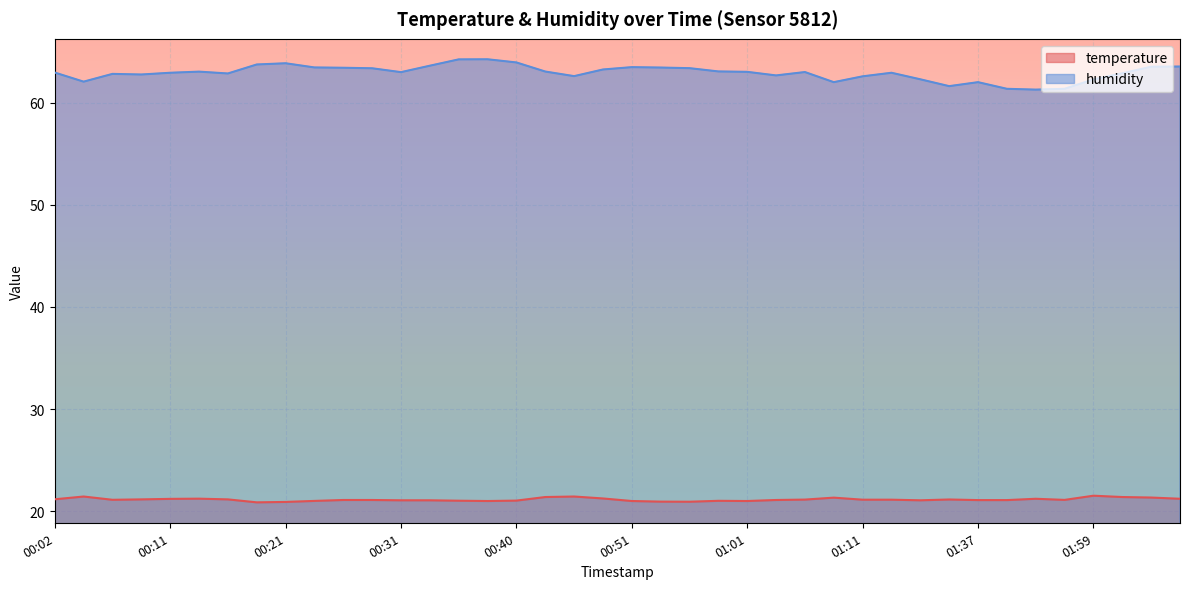

The value of humidity at 02:01 is 62.9. True or false?

True